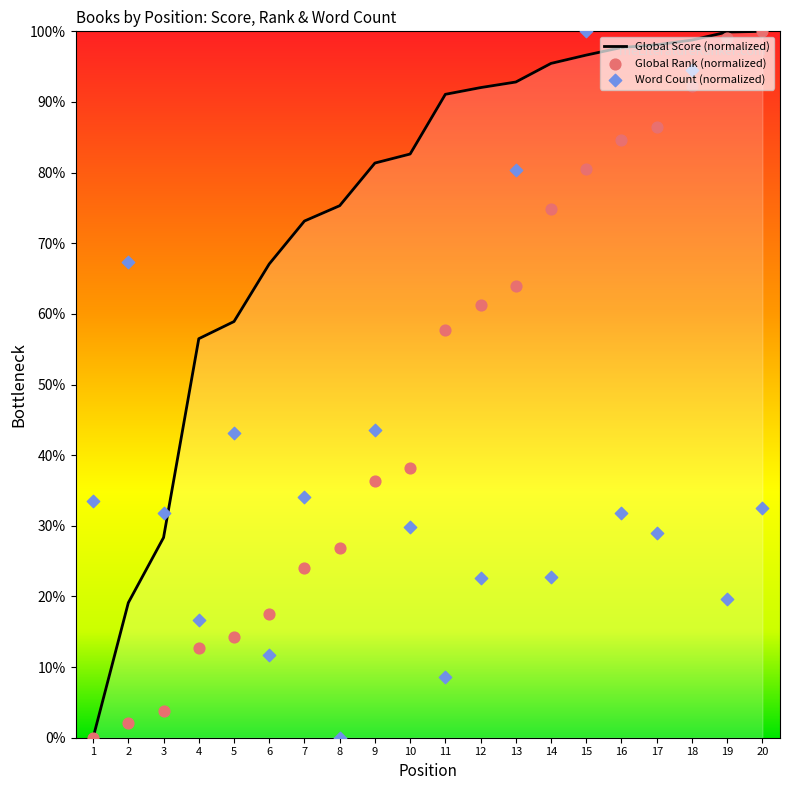

Which series has the largest Y range (max minus min)?

Global Score